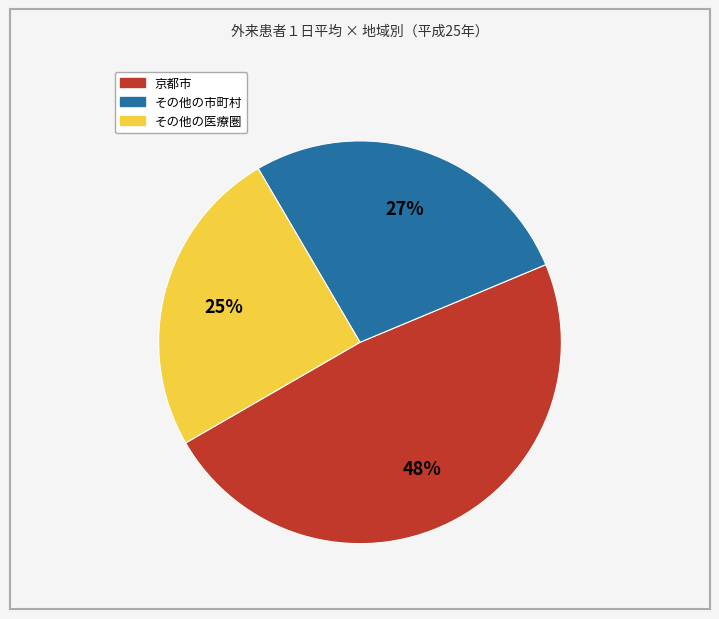

How many segments does this pie chart have?

3